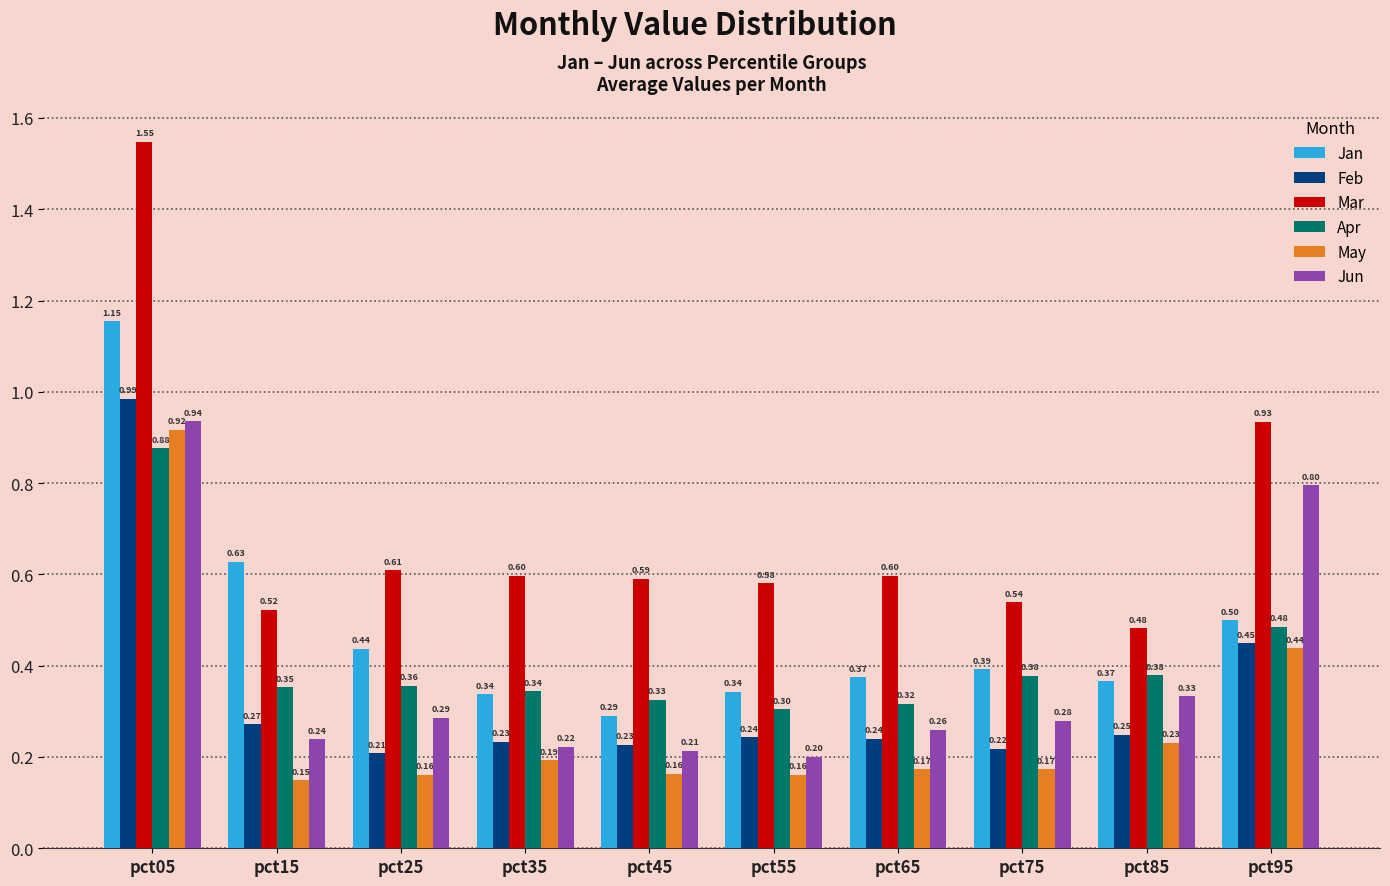

Rank the series by their maximum value, from highest to lowest.

Mar, Jan, Feb, Jun, May, Apr